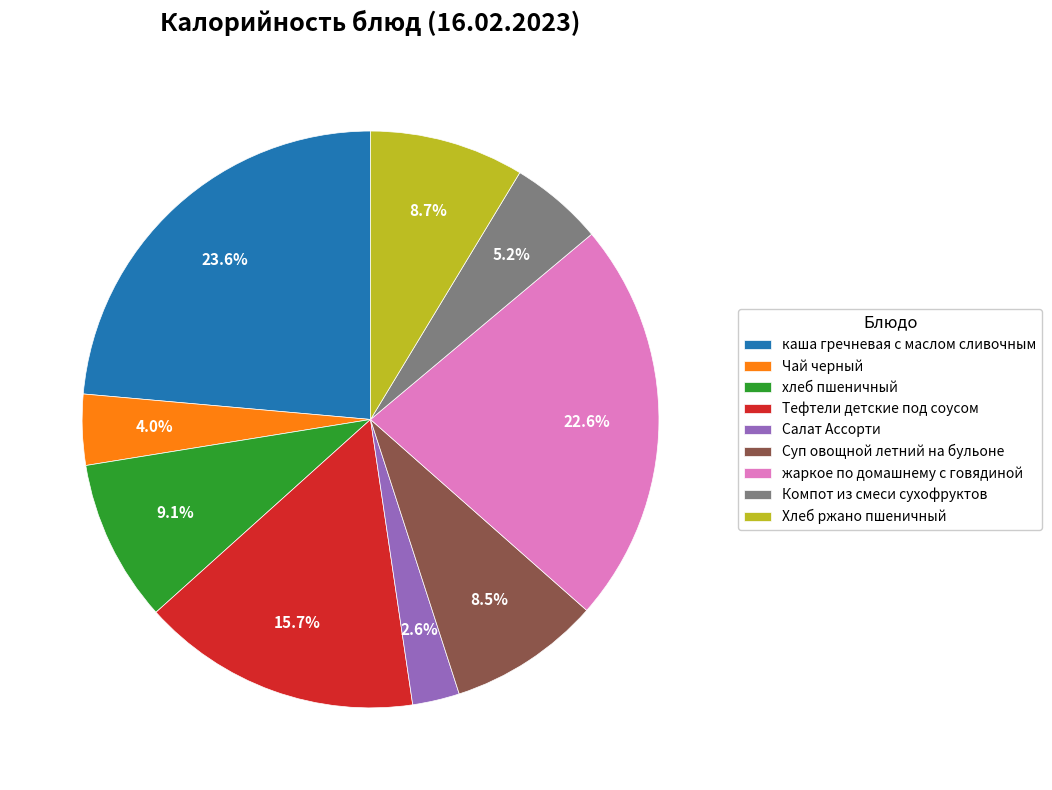

To the nearest percent, what percentage of the pie is каша гречневая с маслом сливочным?

24%